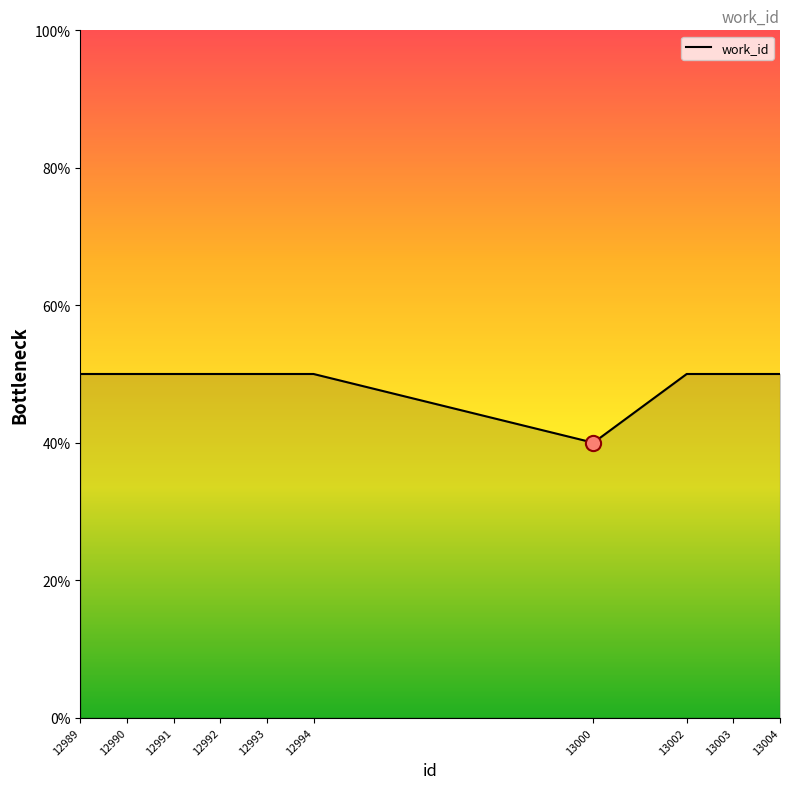

What is the ratio of the value at 12989 to the value at 12990?

1.0